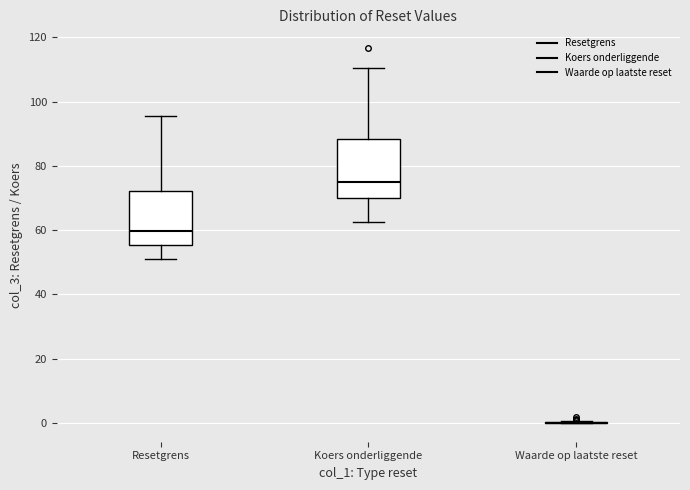

Reading left to right, read every box against the y-axis: the position of its median line, the range the box covers, and the ends of its whiskers. The values are not printed on the chart, so give them approximately, as read against the axis.

Resetgrens: median 60, box 56 to 72, whiskers 52 to 96
Koers onderliggende: median 74, box 70 to 88, whiskers 62 to 110
Waarde op laatste reset: box collapsed to a line at 0, whiskers 0 to 0